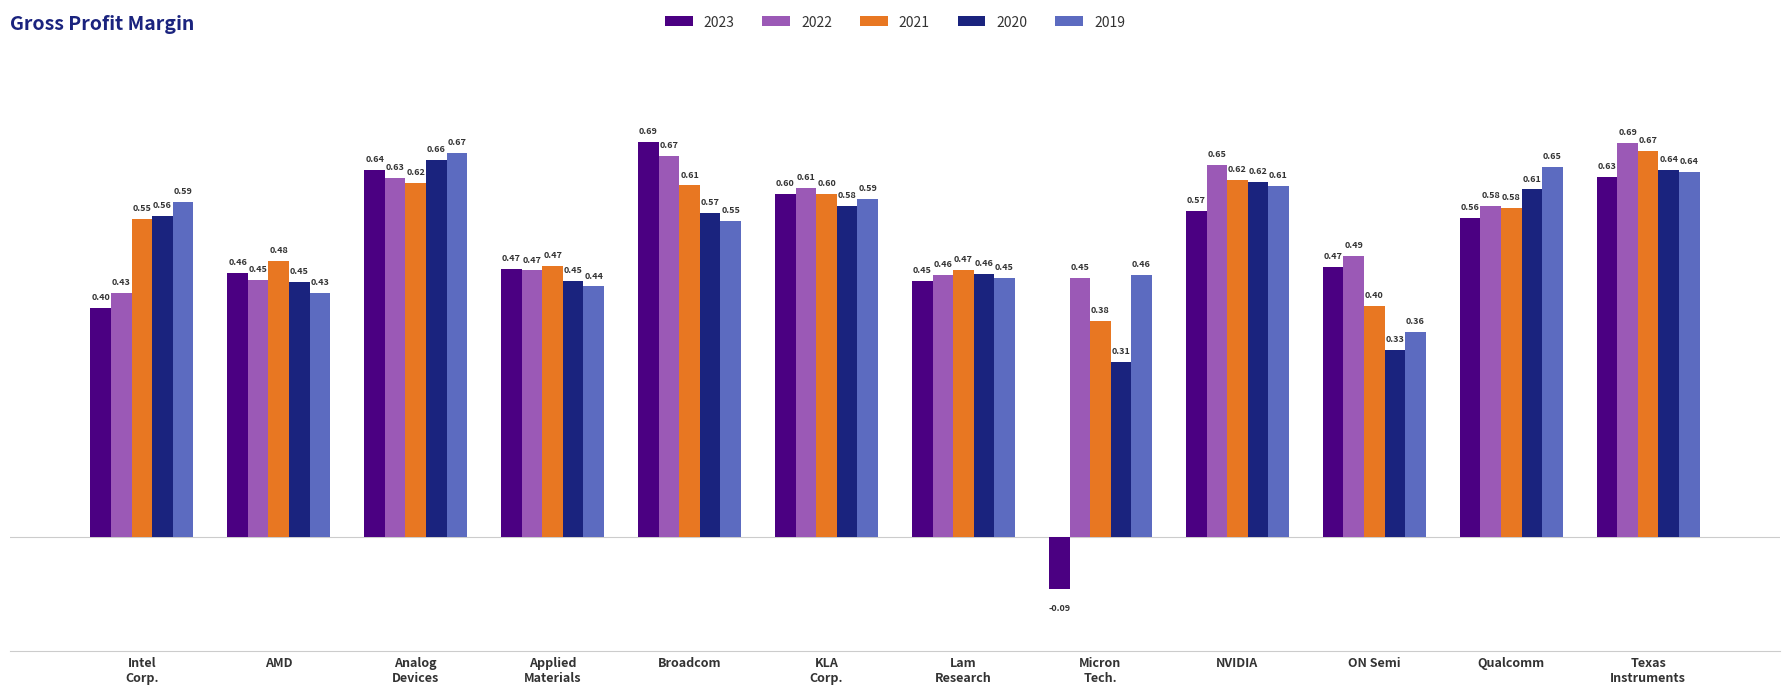

What position from the left is Analog
Devices?

3